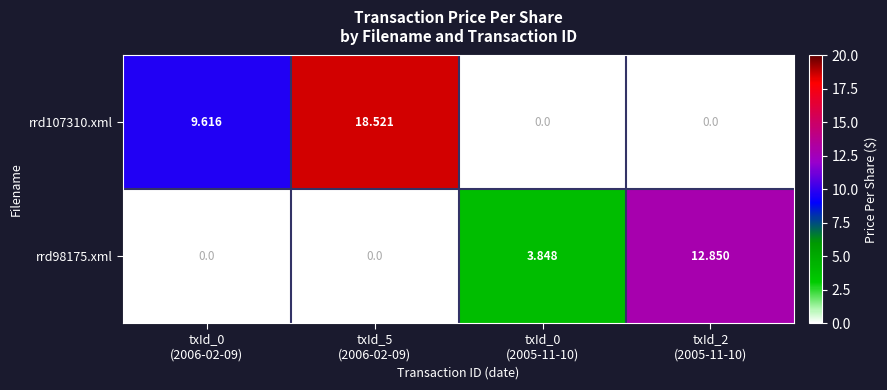

List the series in order of their peak value, highest first.

rrd107310.xml, rrd98175.xml